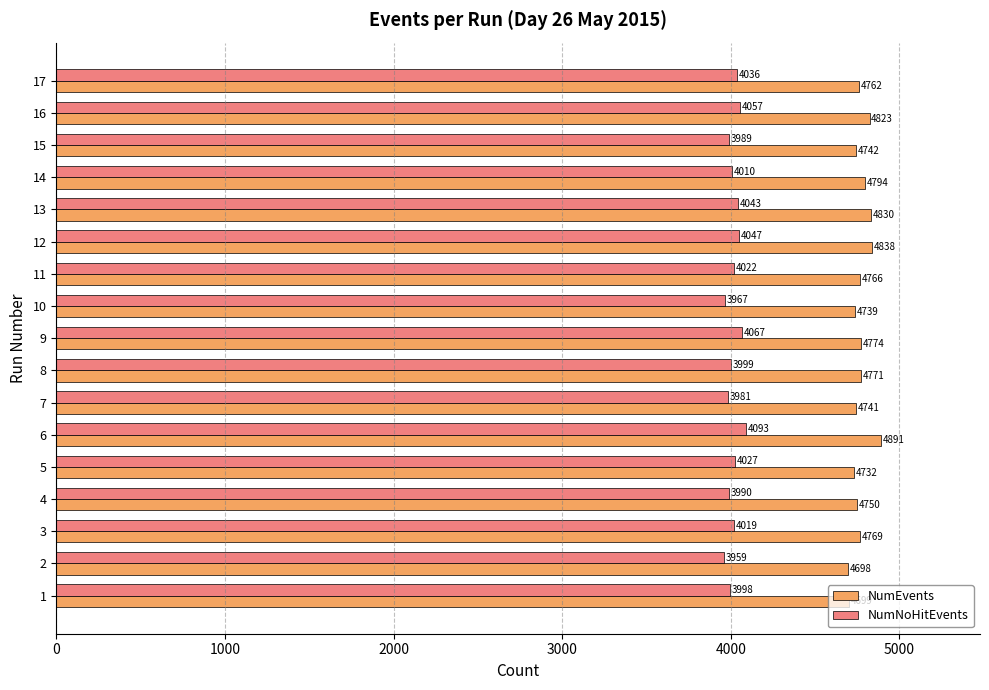

How many distinct data groups are displayed?

2